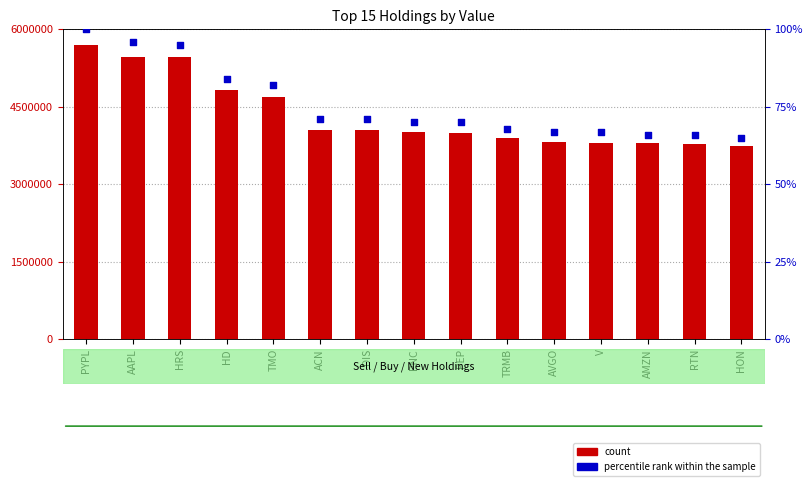

Which series reaches the maximum Y coordinate?

count